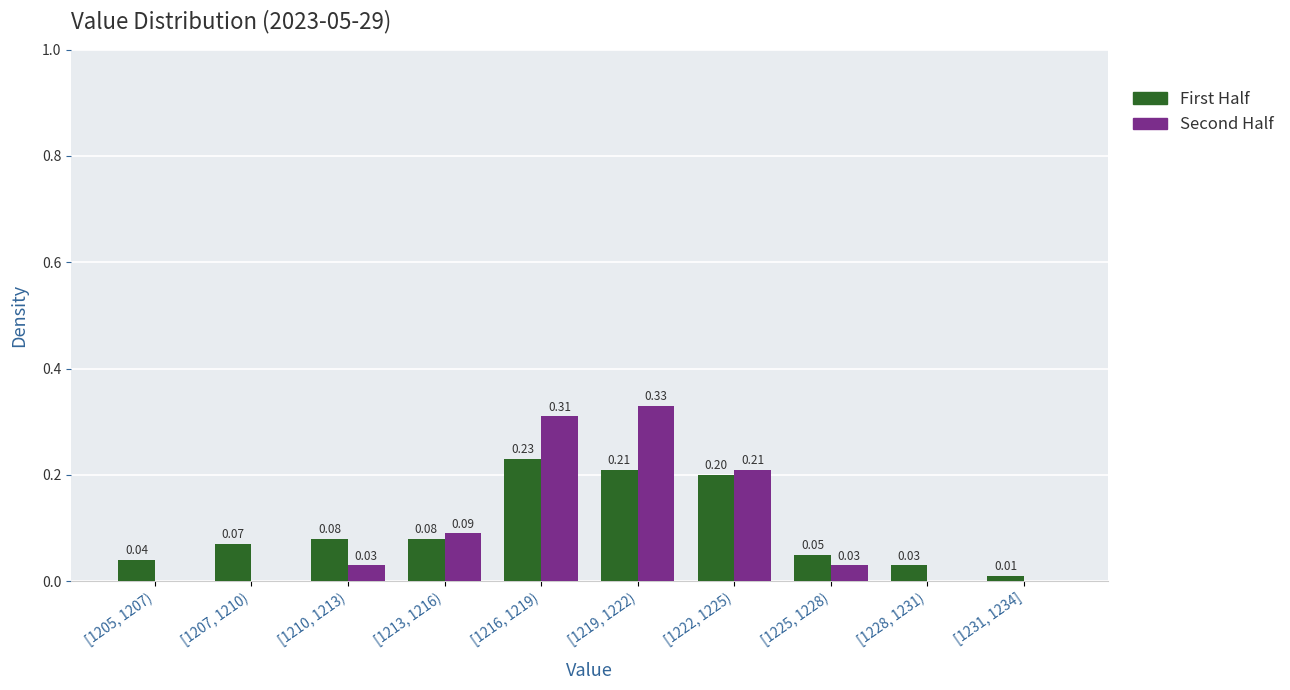

Between [1205, 1207) and [1213, 1216), which series saw the biggest shift?

Second Half